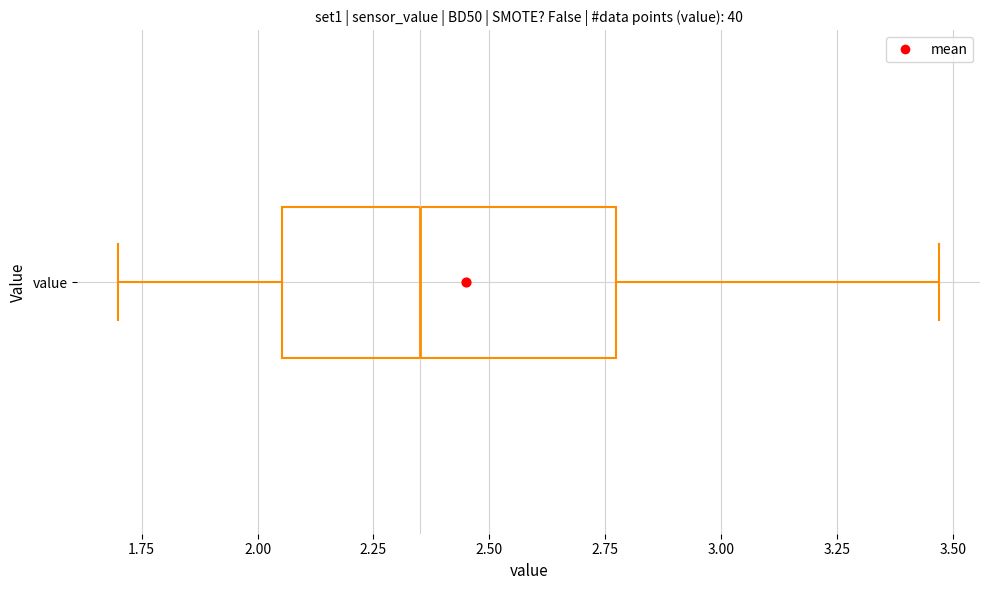

Transcribe this box plot: give where the median line is, the range the box spans, and where the two whiskers end, as read against the x-axis. The values are not printed on the chart, so give them approximately, as read against the axis.

median 2.35, box 2.05 to 2.75, whiskers 1.70 to 3.45